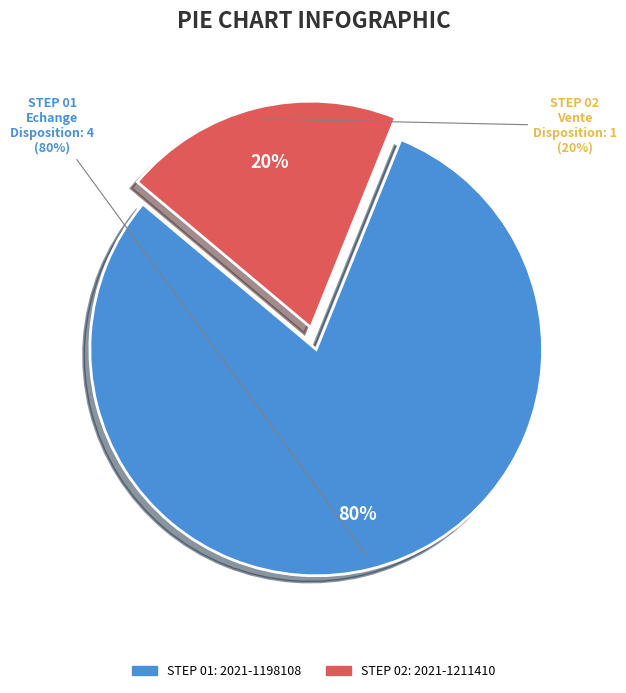

What is the change in value from 2021-1198108 to 2021-1211410?

-3